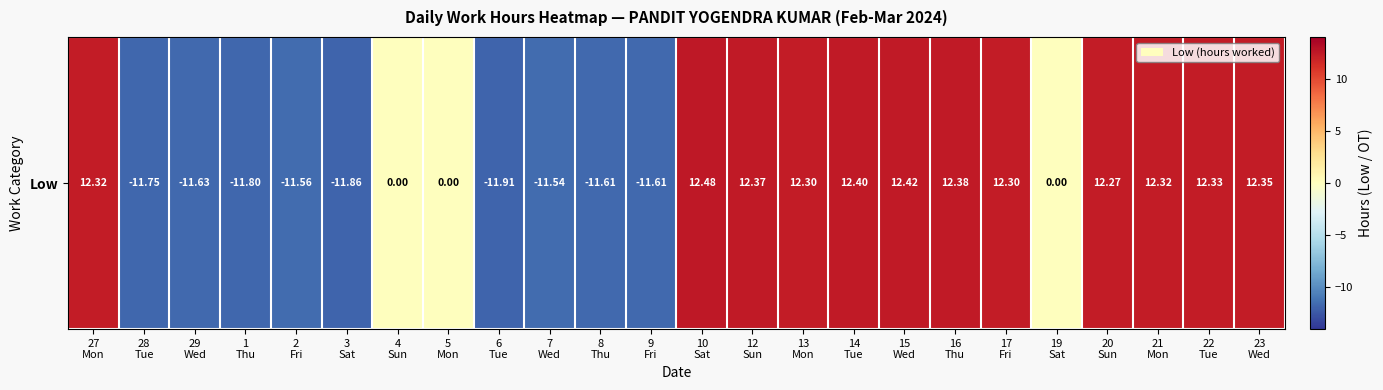

Reading left to right, extract all data points from this chart.

12.3	-11.8	-11.6	-11.8	-11.6	-11.9	0.0	0.0	-11.9	-11.5	-11.6	-11.6	12.5	12.4	12.3	12.4	12.4	12.4	12.3	0.0	12.3	12.3	12.3	12.3